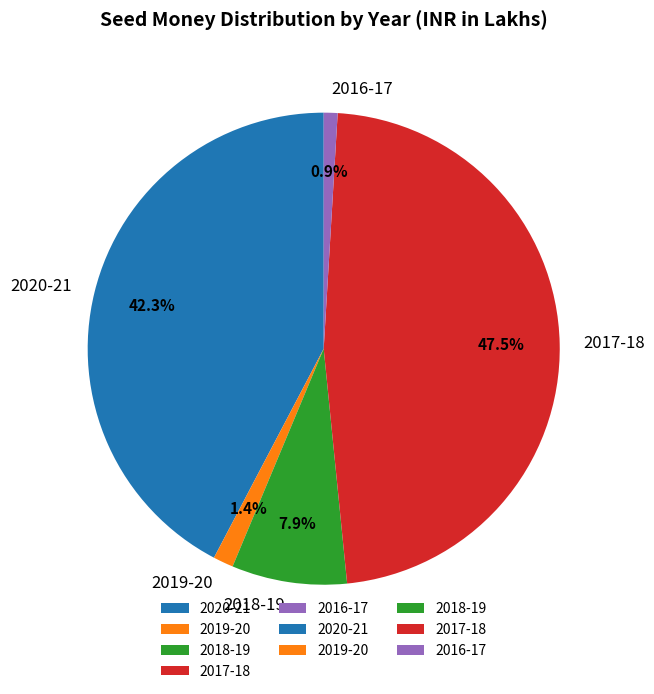

Is 2018-19 the majority of the pie?

No